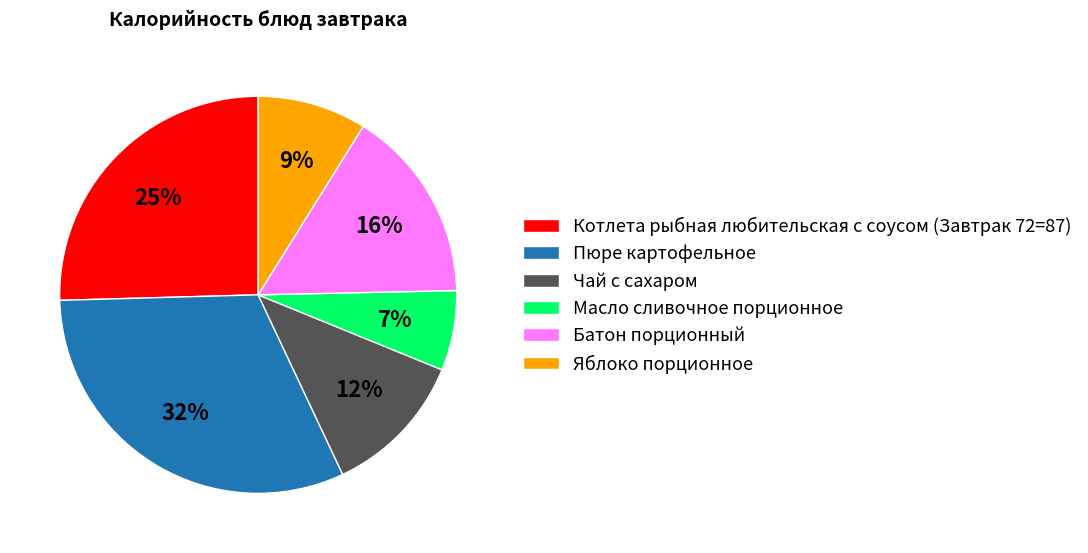

To the nearest percent, what percentage of the pie is Яблоко порционное?

9%